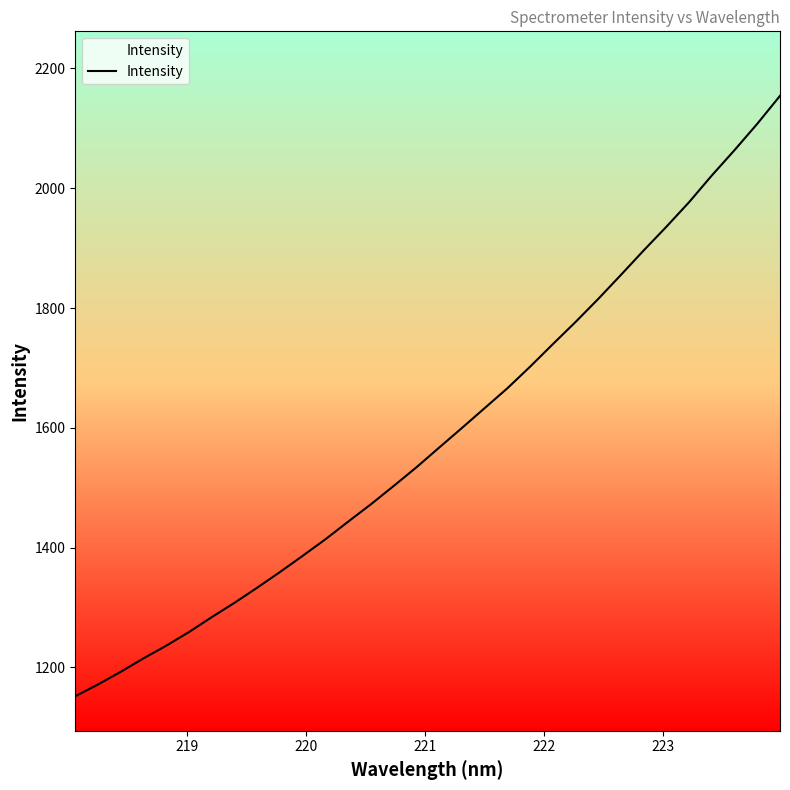

What is the maximum value shown in the chart?

2154.2